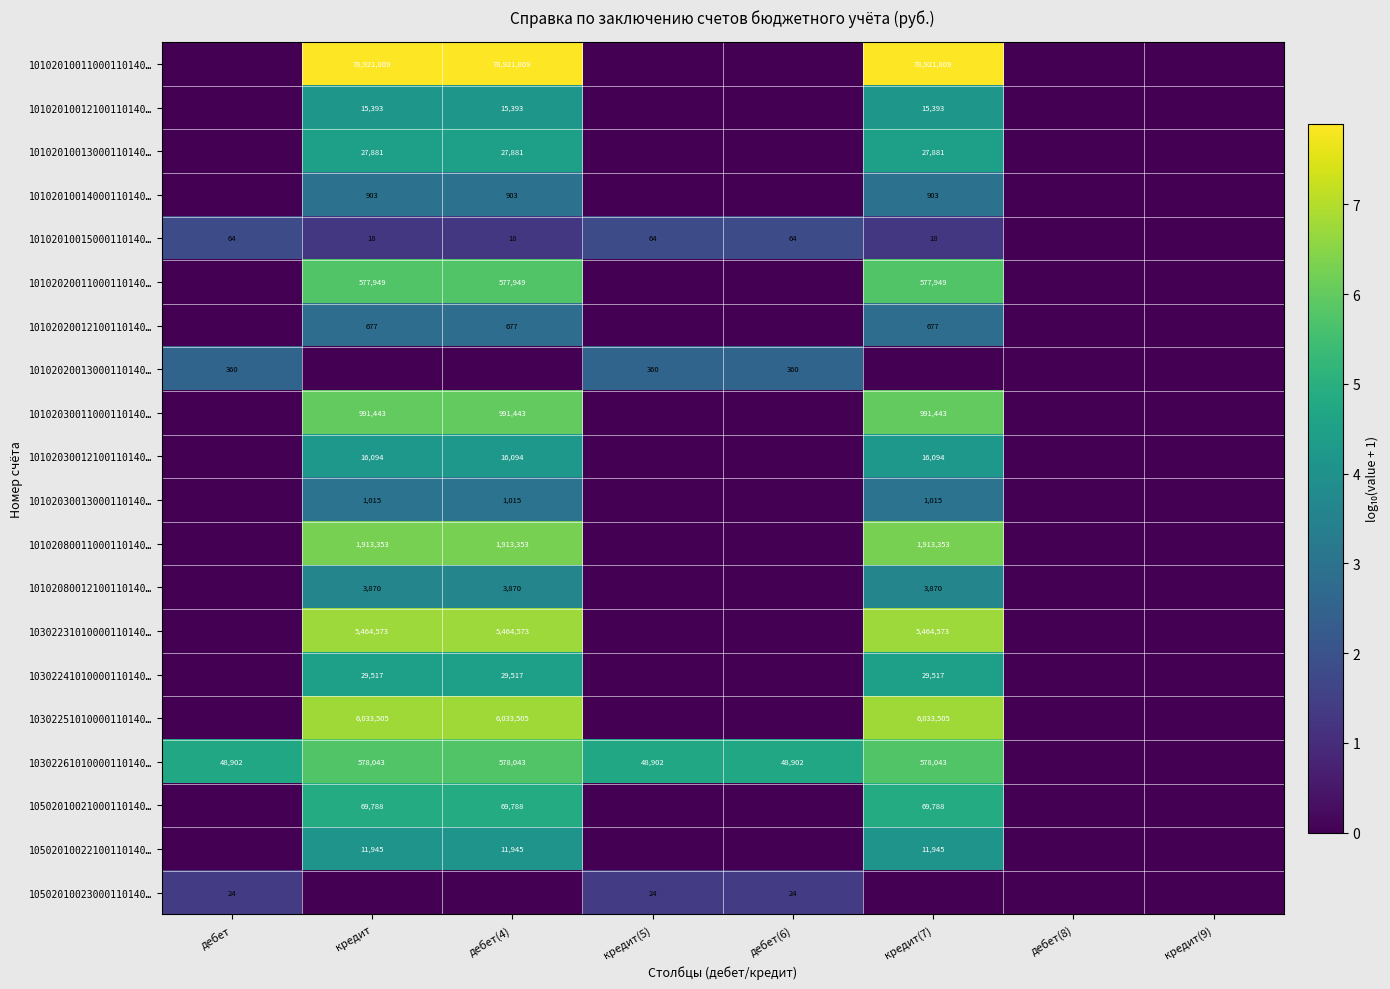

The 10102010013000110140… series shows 8832 at кредит(7). True or false?

False